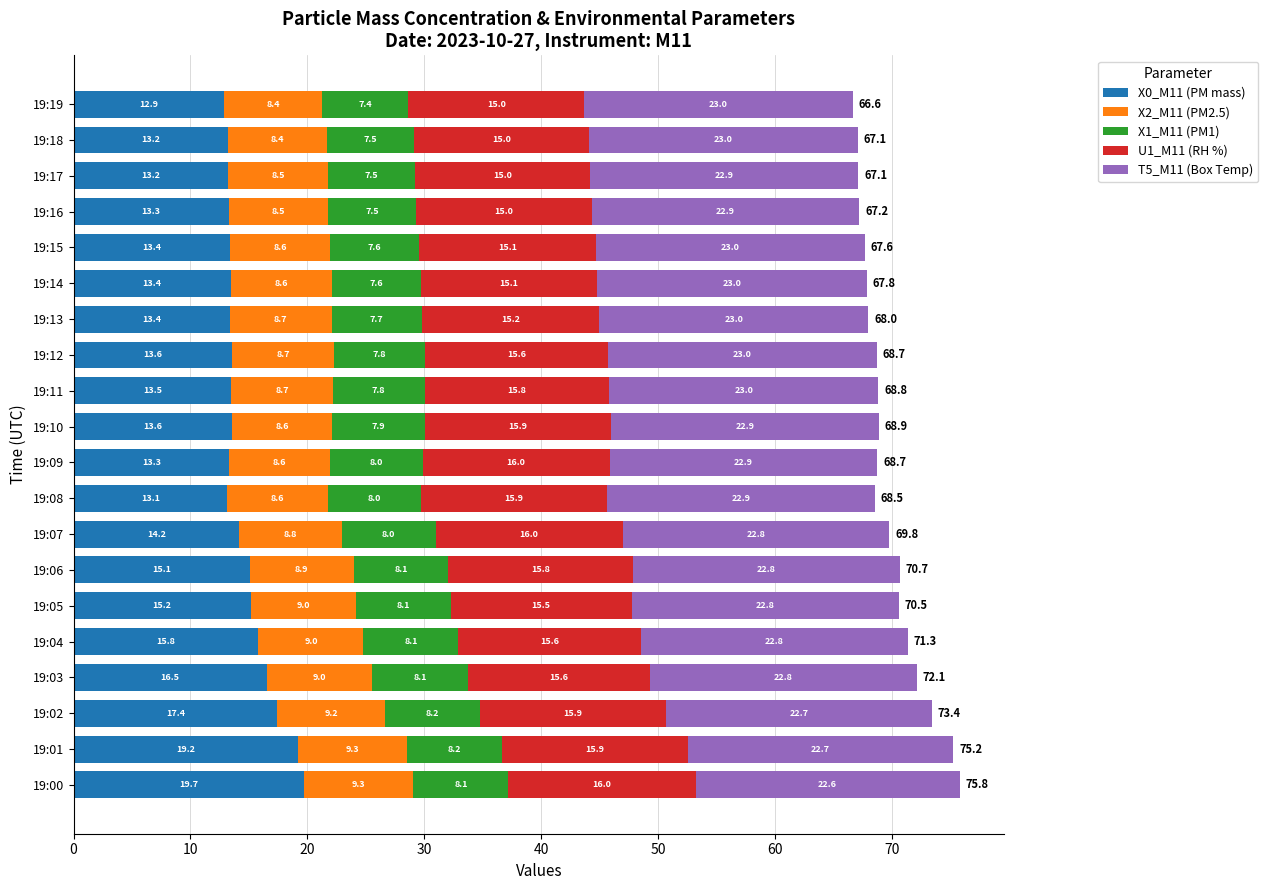

What is the total value across all series at 19:11?

68.8